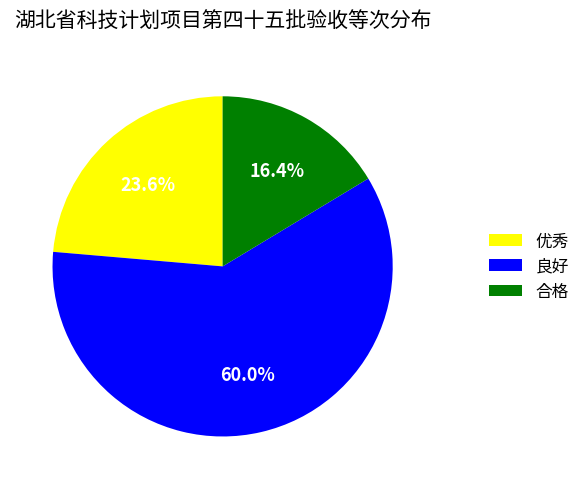

What is the ratio of the value at 合格 to the value at 优秀?

0.7